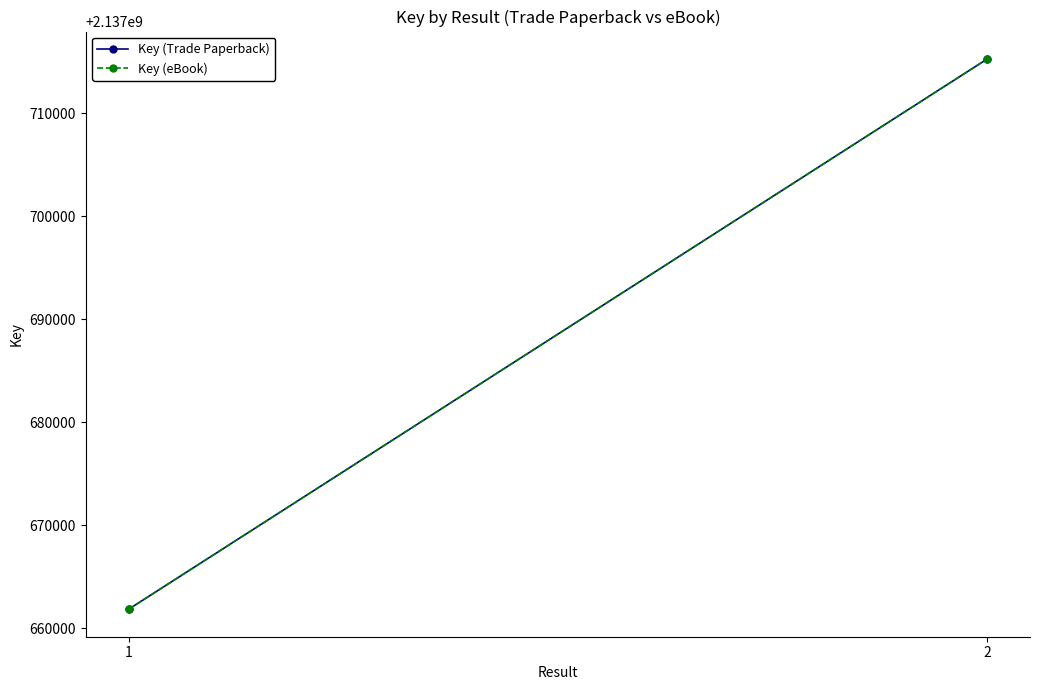

Count the Key (eBook) values in the range 2137661857 to 2137715285.

2